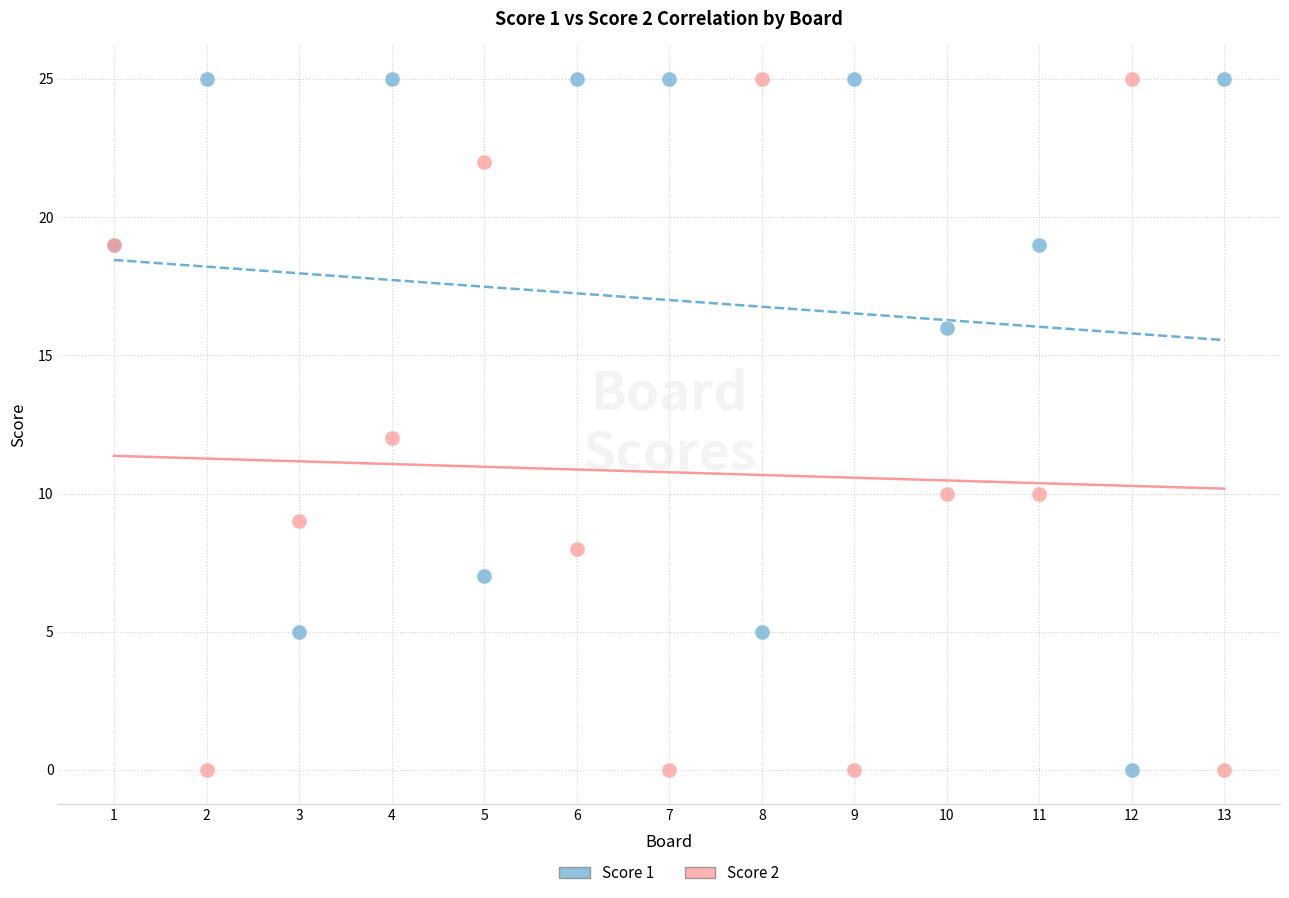

What is the X range (max minus min) for the scatter plot?

12